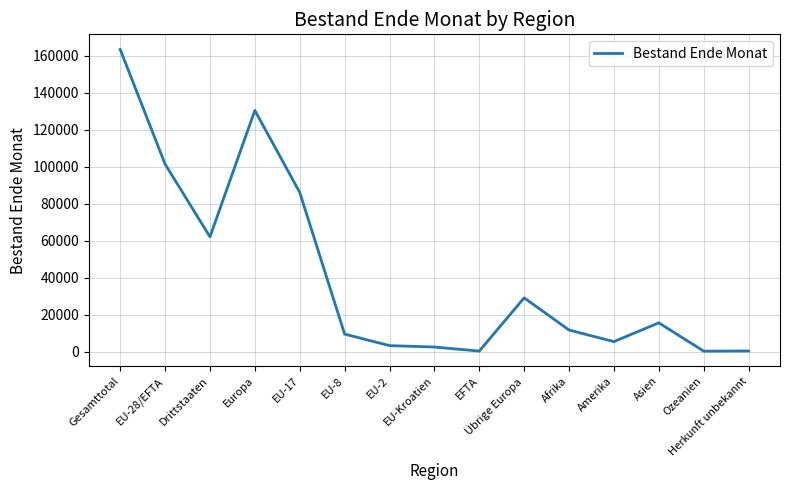

Is it true that the value at EU-28/EFTA is 101464?

True